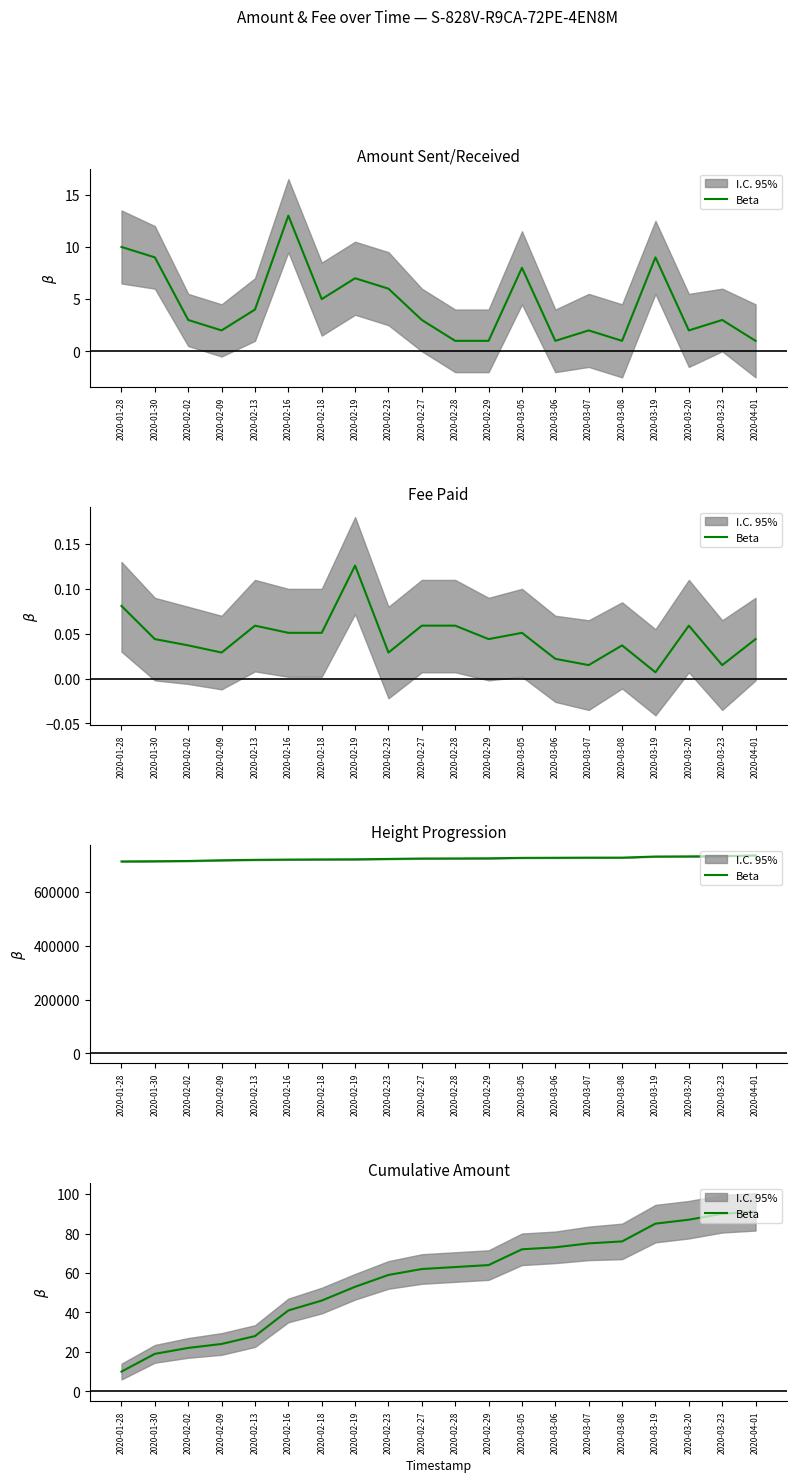

What is the label of the 13th point from the left?

2020-03-05